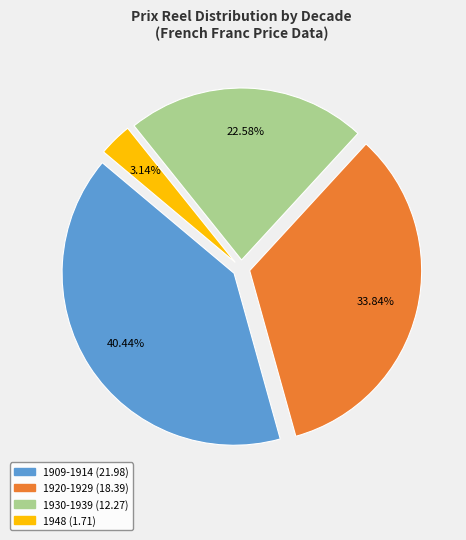

Does any single category account for the majority?

No